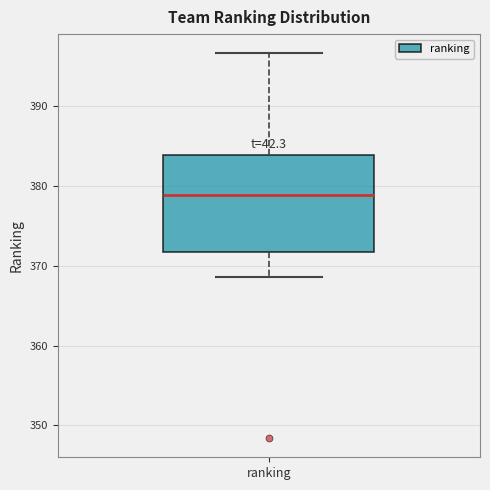

Where does the median line of the box for ranking sit on the y-axis? The values are not printed on the chart, so give them approximately, as read against the axis.

379